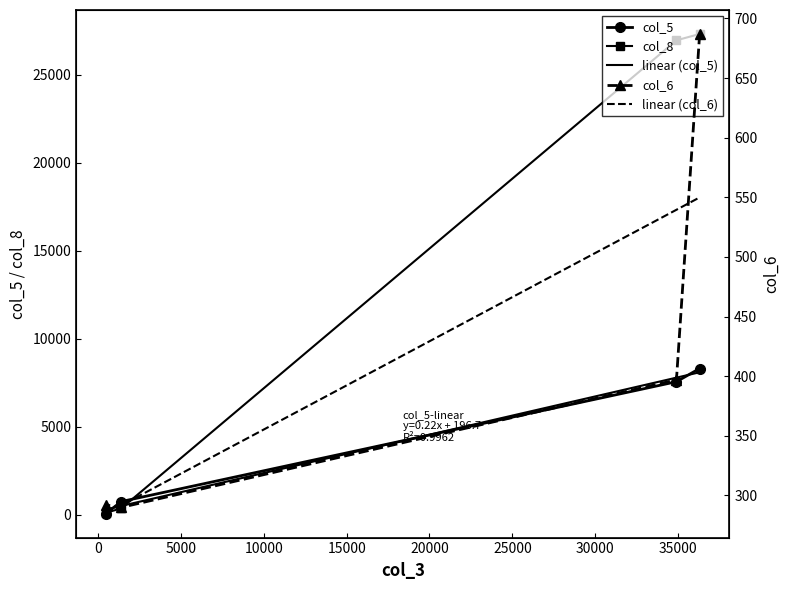

Reading left to right, list all the values displayed in this chart.

col_5: 36300=8307	34900=7557	1400=750	472=66
col_6: 36300=687	34900=397	1400=290	472=292
col_8: 36300=27306	34900=26946	1400=360	472=114